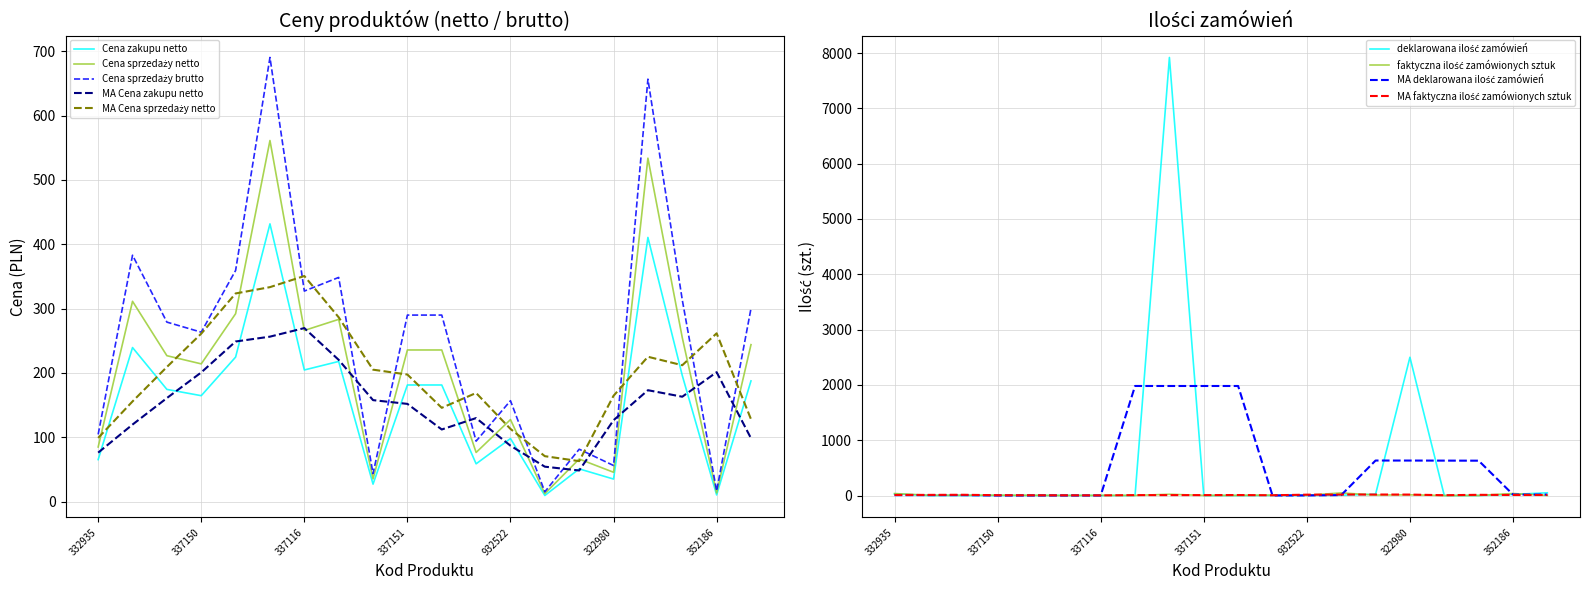

What is the difference between the highest and lowest values at 352186?

6.3